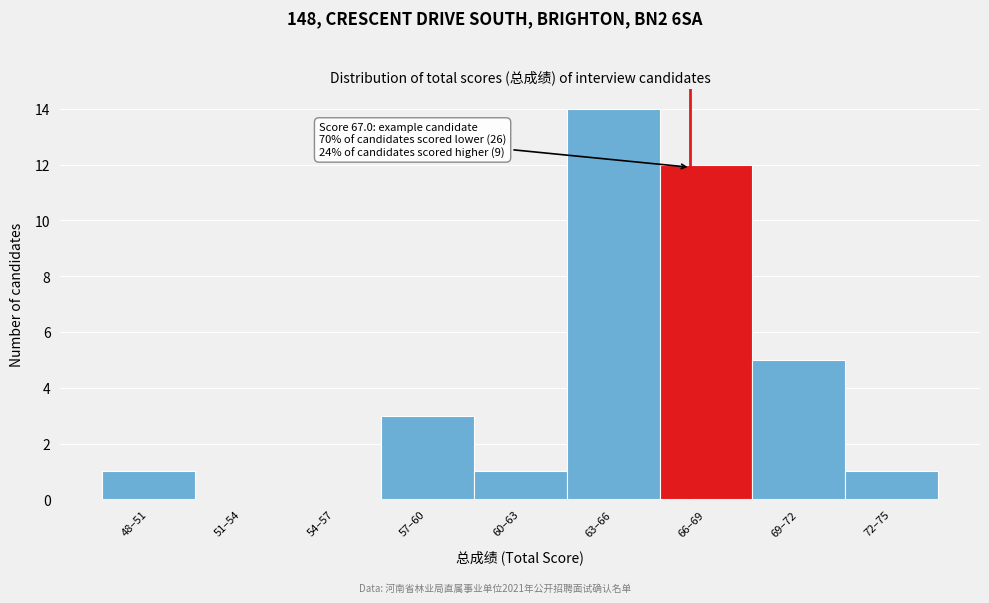

Reading left to right, extract all data points from this chart.

48–51=1	51–54=0	54–57=0	57–60=3	60–63=1	63–66=14	66–69=12	69–72=5	72–75=1